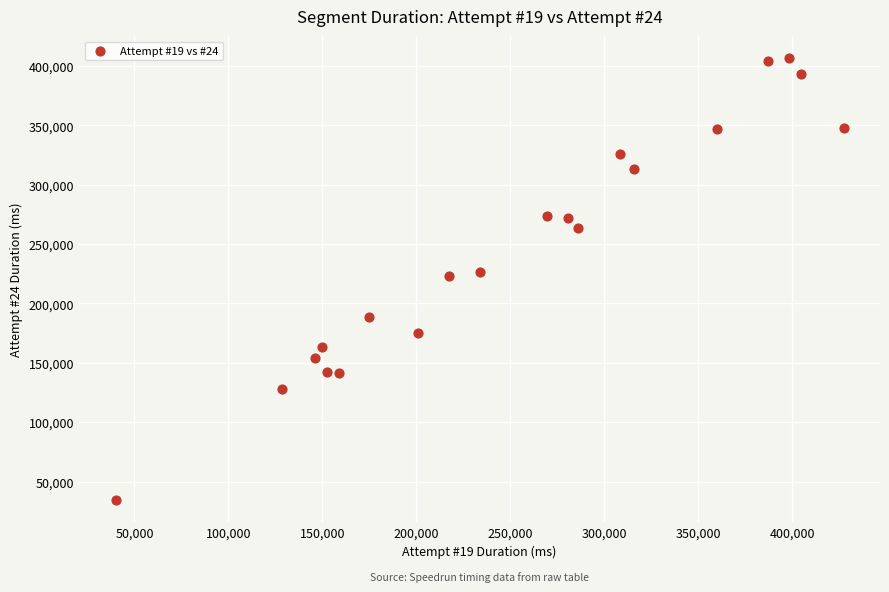

What is the range of X values (max minus min)?

387319